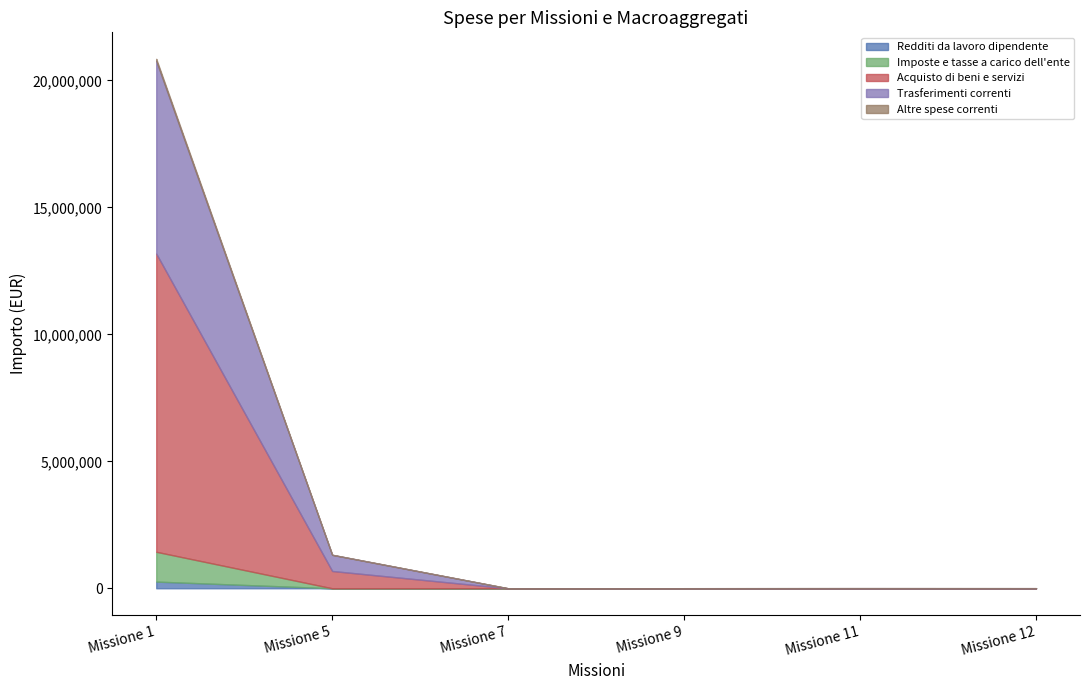

Reading left to right, what are all the values shown in this chart?

Redditi da lavoro dipendente: 263630.0	0.0	0.0	0.0	0.0	0.0
Imposte e tasse a carico dell'ente: 1173781.1	0.0	0.0	0.0	0.0	0.0
Acquisto di beni e servizi: 11744332.9	681334.0	0.0	3400.0	0.0	0.0
Trasferimenti correnti: 7592750.0	637000.0	0.0	0.0	6000.0	5000.0
Altre spese correnti: 74960.0	0.0	0.0	0.0	0.0	0.0